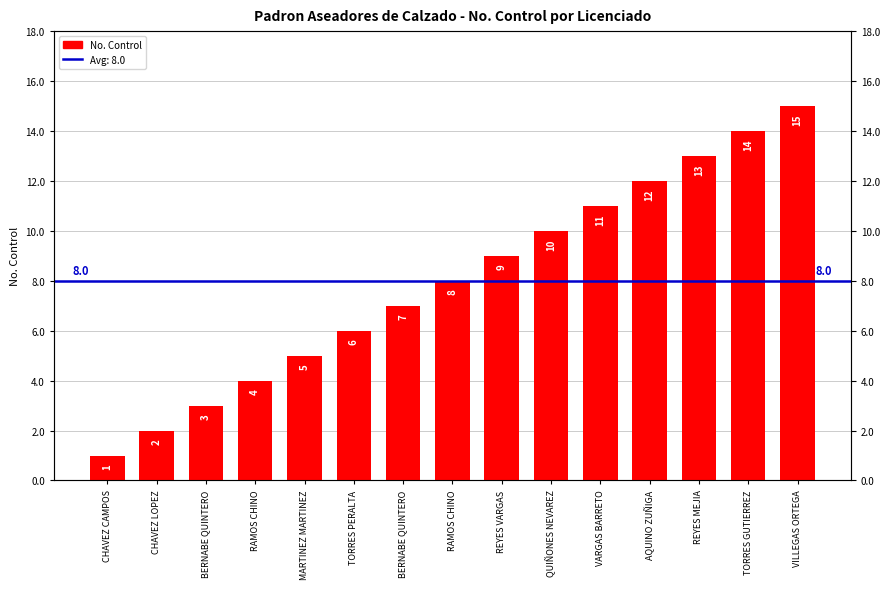

Rank the categories by value from highest to lowest.

VILLEGAS ORTEGA, TORRES GUTIERREZ, REYES MEJIA, AQUINO ZUÑIGA, VARGAS BARRETO, QUIÑONES NEVAREZ, REYES VARGAS, RAMOS CHINO, BERNABE QUINTERO, TORRES PERALTA, MARTINEZ MARTINEZ, RAMOS CHINO, BERNABE QUINTERO, CHAVEZ LOPEZ, CHAVEZ CAMPOS